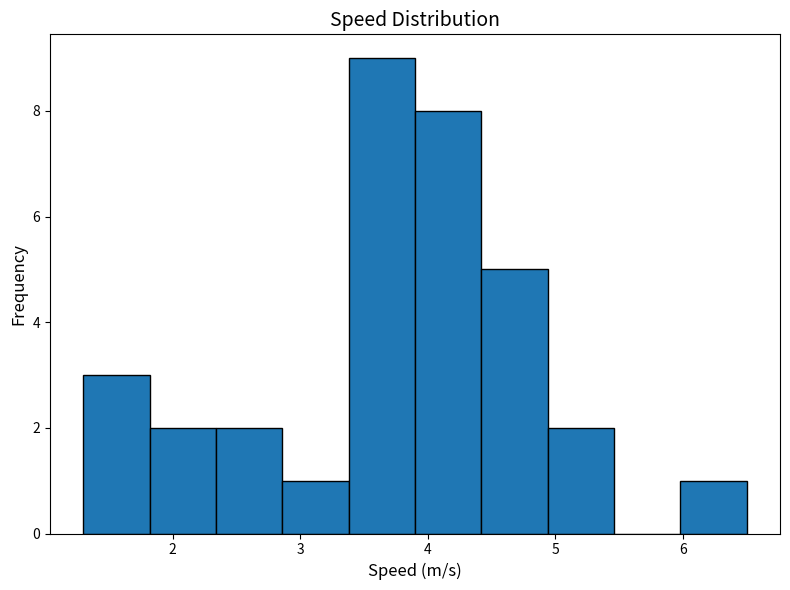

Reading left to right, transcribe this chart: for each bar, give the range it covers on the x-axis and its height. Neither the bar edges nor the heights are printed on the chart, so give them approximately, as read against the axes.

1.30 to 1.82: 3
1.82 to 2.34: 2
2.34 to 2.86: 2
2.86 to 3.38: 1
3.38 to 3.90: 9
3.90 to 4.42: 8
4.42 to 4.94: 5
4.94 to 5.46: 2
5.46 to 5.98: 0
5.98 to 6.50: 1